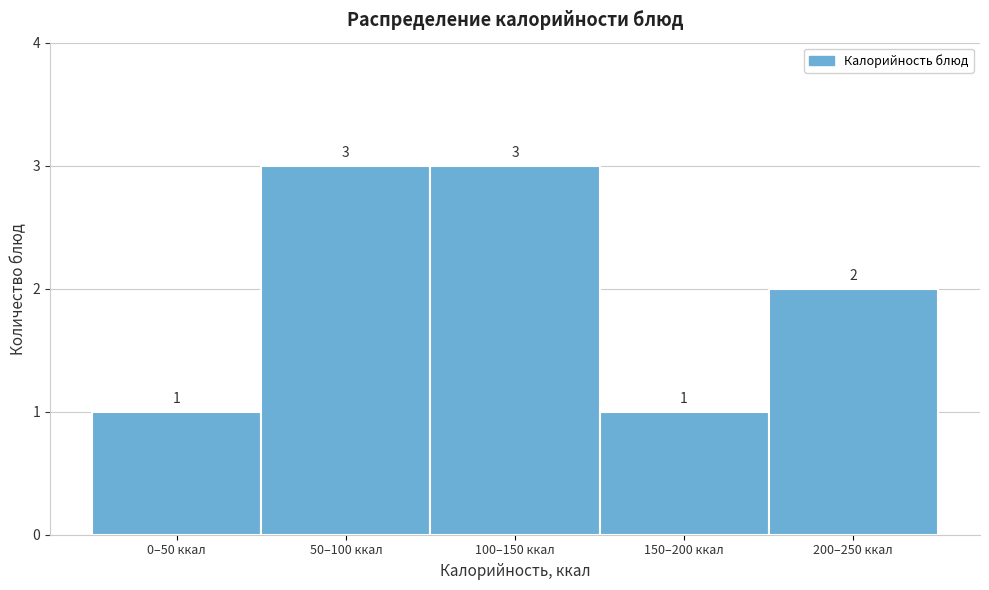

Reading right to left, list all the values displayed in this chart.

2	1	3	3	1